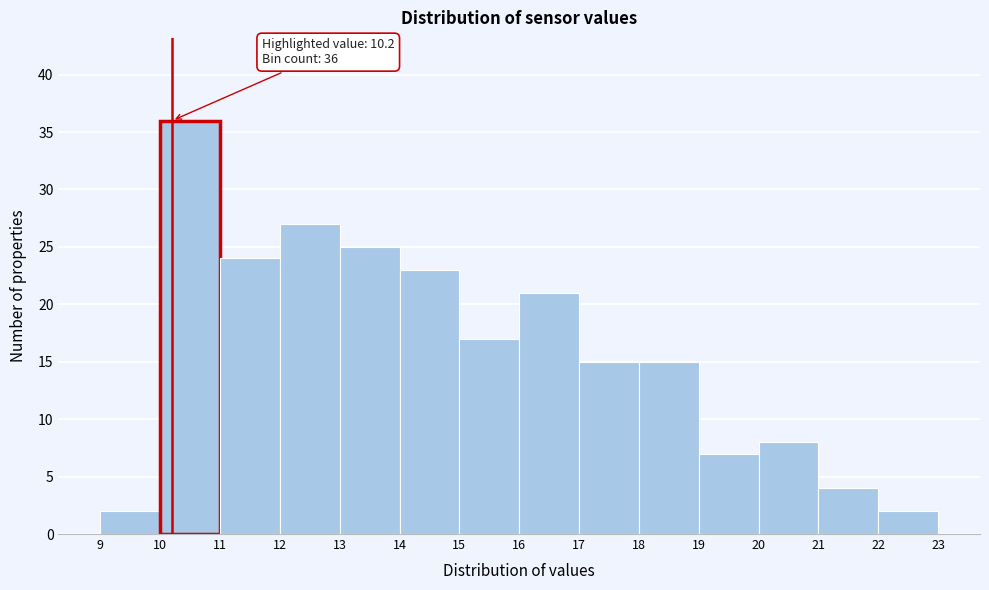

Over which range of the x-axis is the bar tallest?

10 to 11